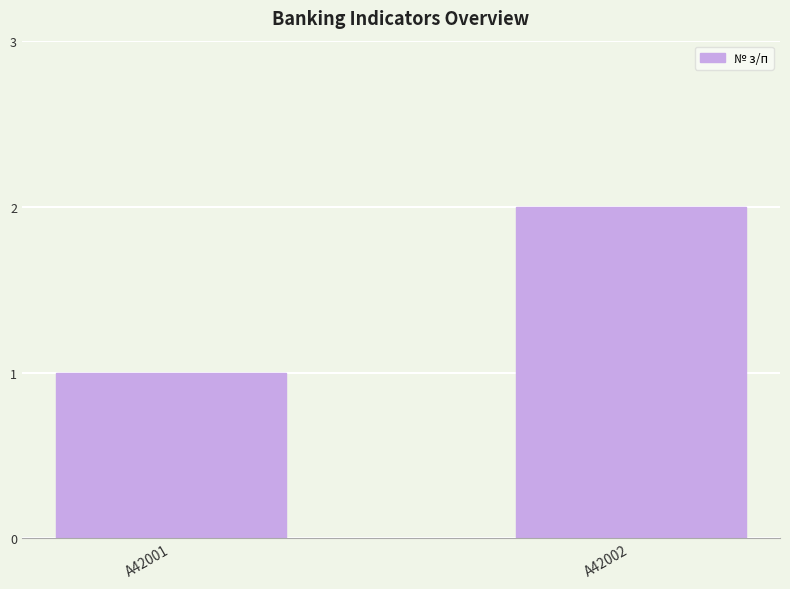

Where is the data nearest to the value 1?

A42001